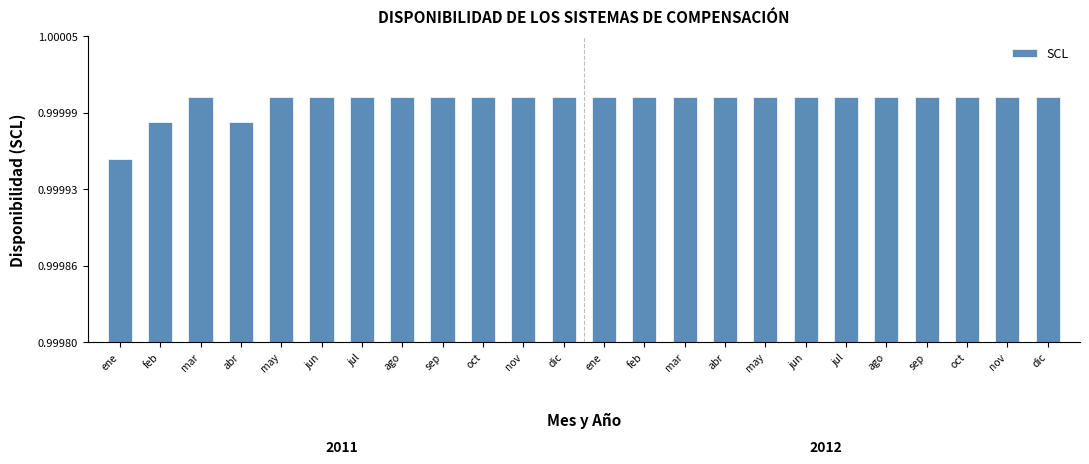

Rank the categories by value from highest to lowest.

mar, may, jun, jul, ago, sep, oct, nov, dic, ene, feb, mar, abr, may, jun, jul, ago, sep, oct, nov, dic, feb, abr, ene